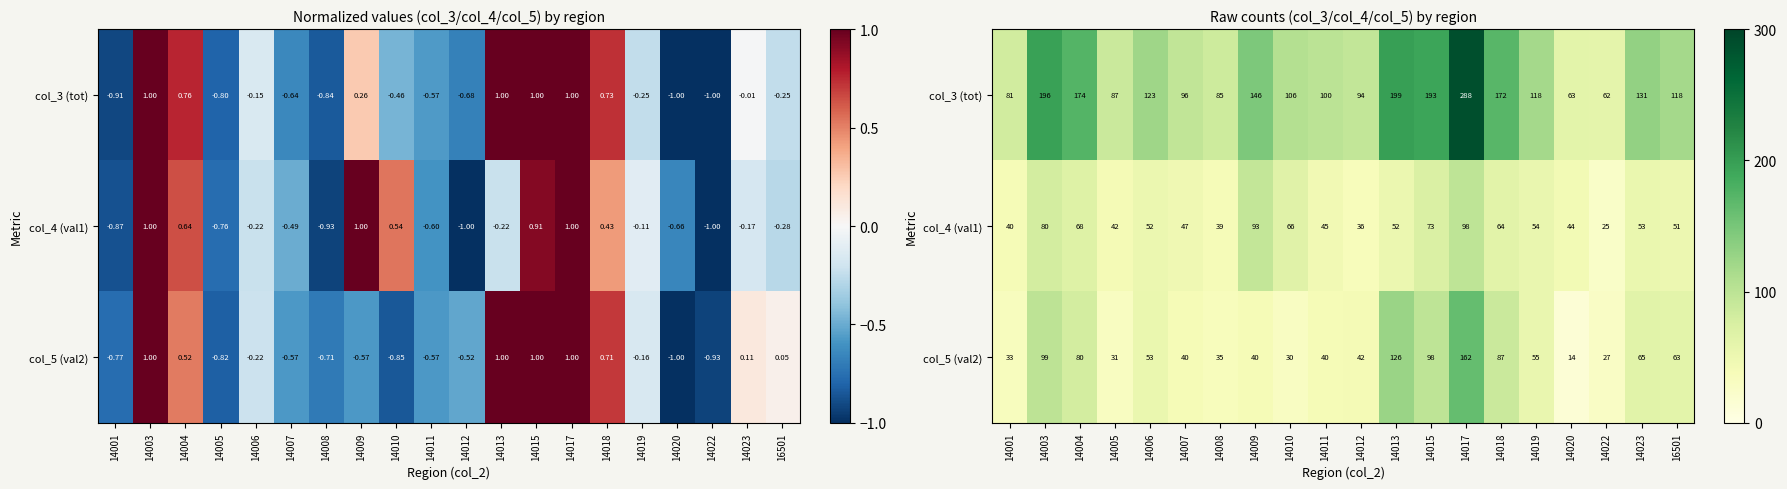

Is the value of col_4 (val1) at 14022 greater than the value of col_3 (tot) at 14013?

No